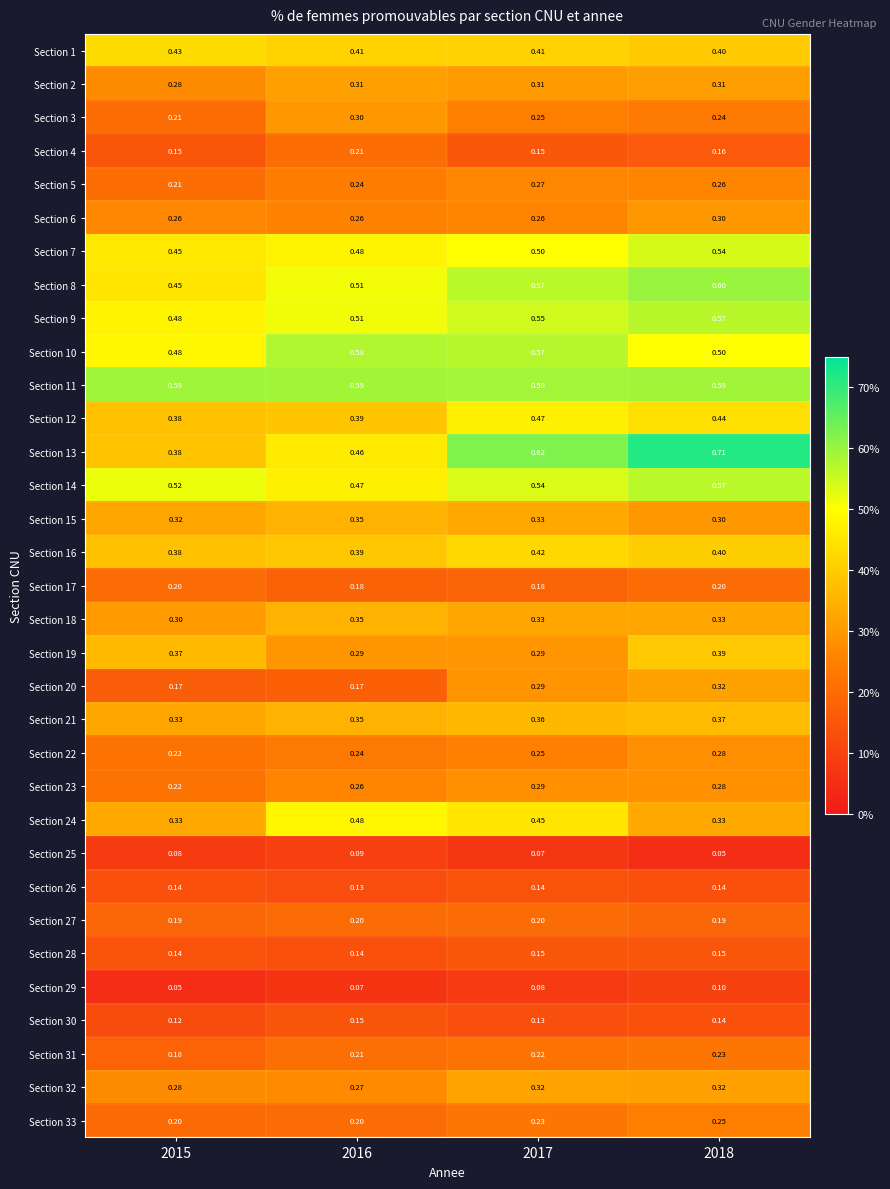

Count the number of data series in this chart.

33